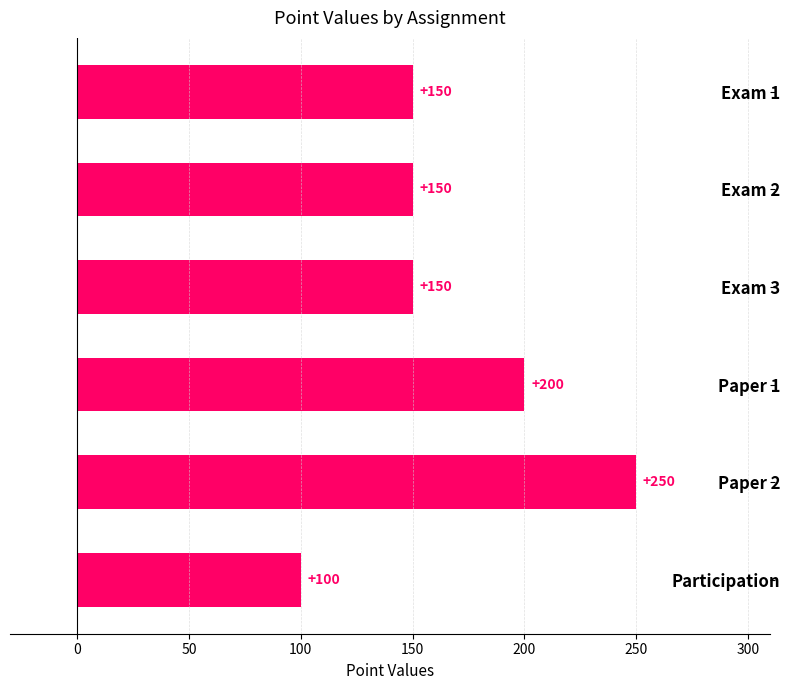

Which has a higher value, Paper 1 or Exam 1?

Paper 1